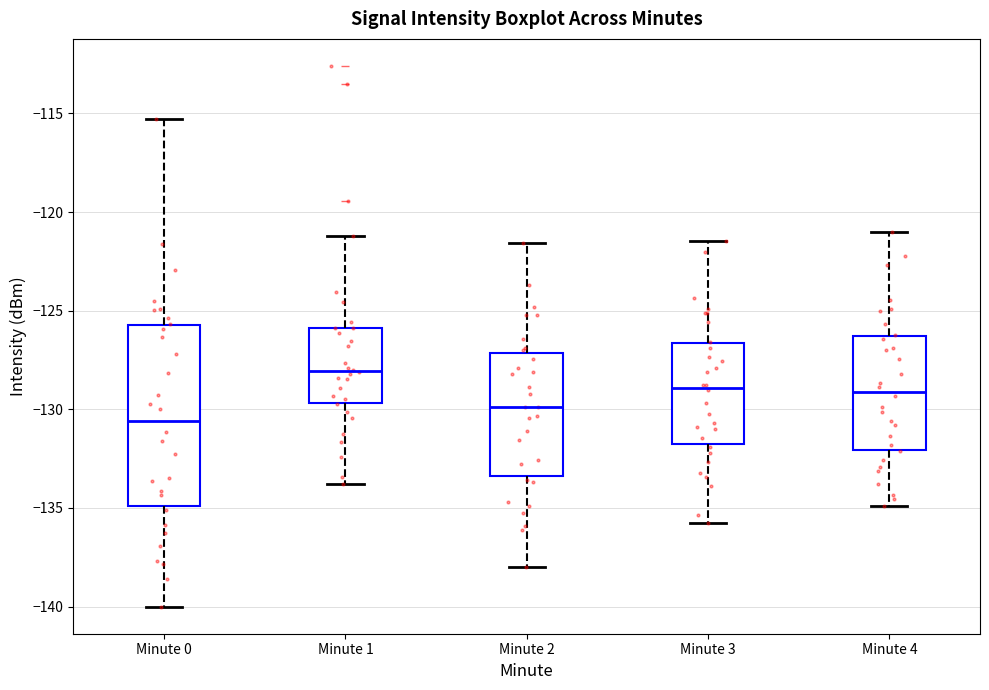

Which box has the lowest median line?

Minute 0